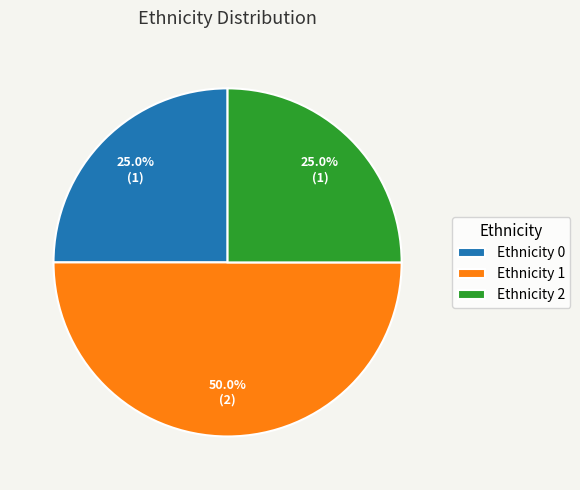

To the nearest percent, what is the difference between the largest and smallest slice percentages?

25%